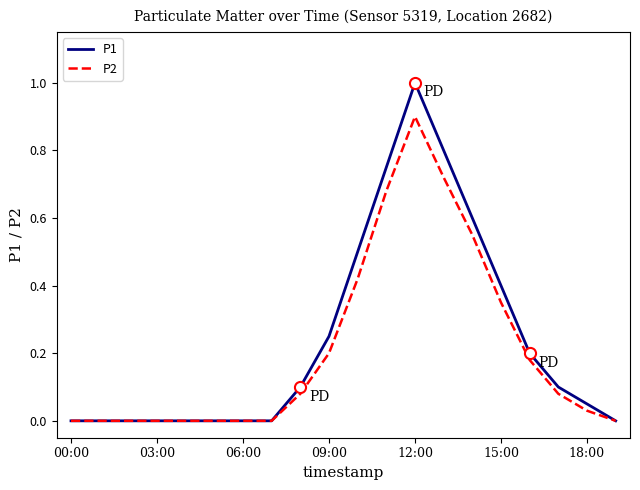

Which series has the largest range (max minus min)?

P1